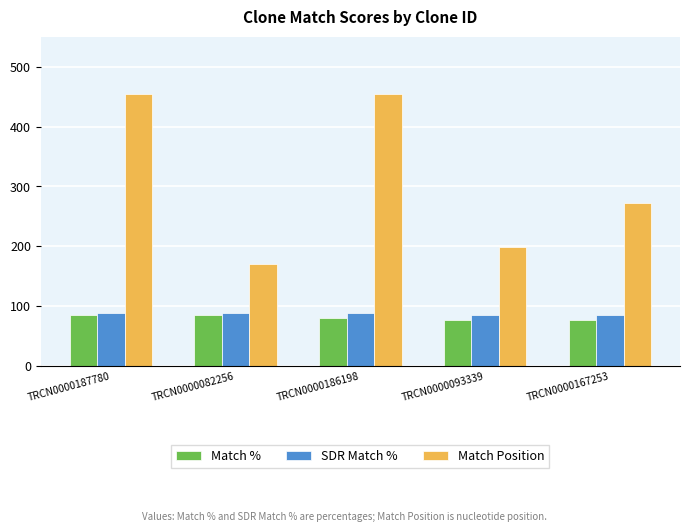

The value of Match Position at TRCN0000082256 is 171. True or false?

True